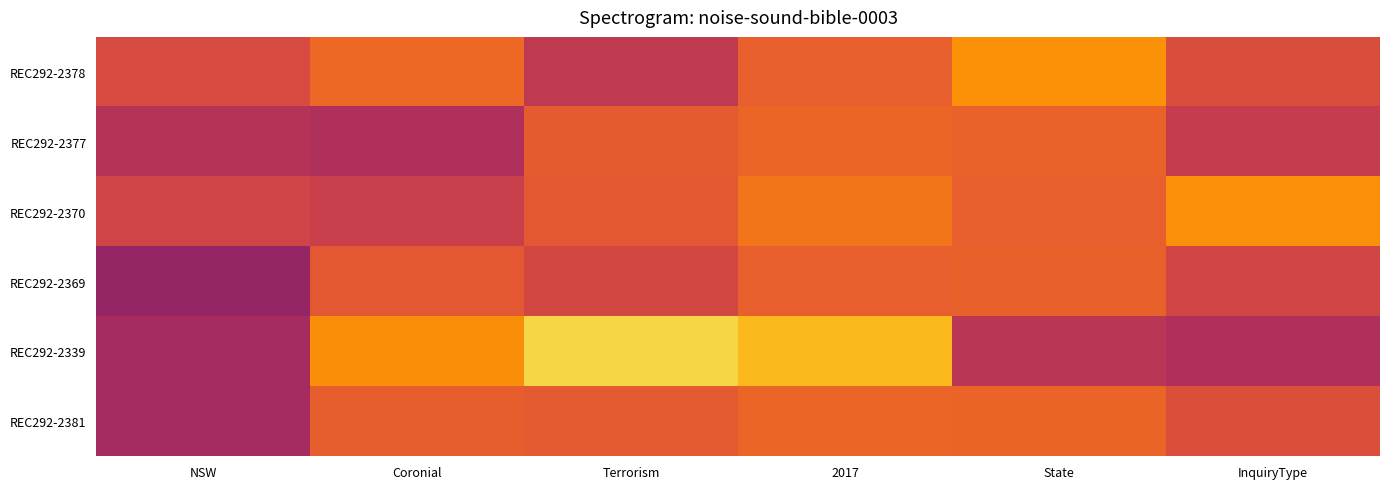

Which category has the highest value across all series?

Terrorism